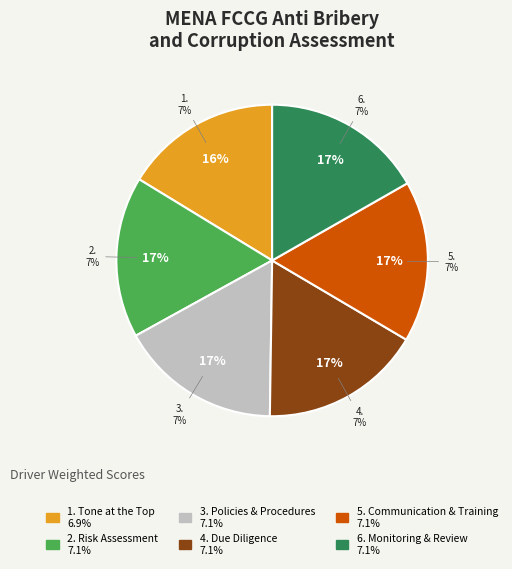

Which slice is the smallest?

1. Tone at the Top